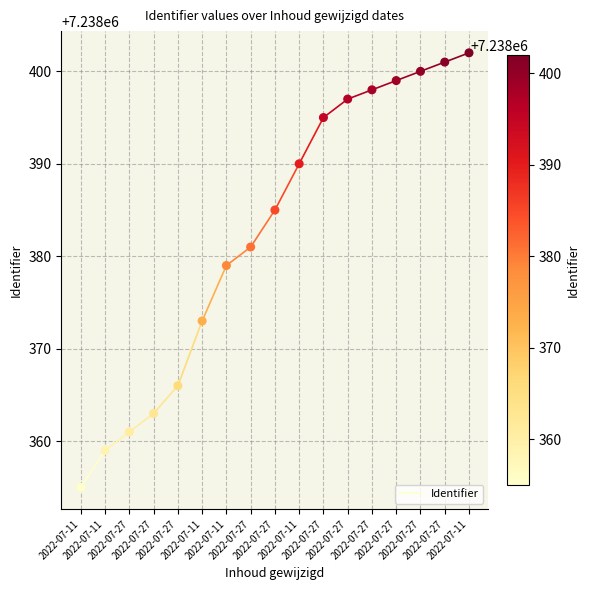

What Y value in the scatter plot is closest to 7238378?

7238379